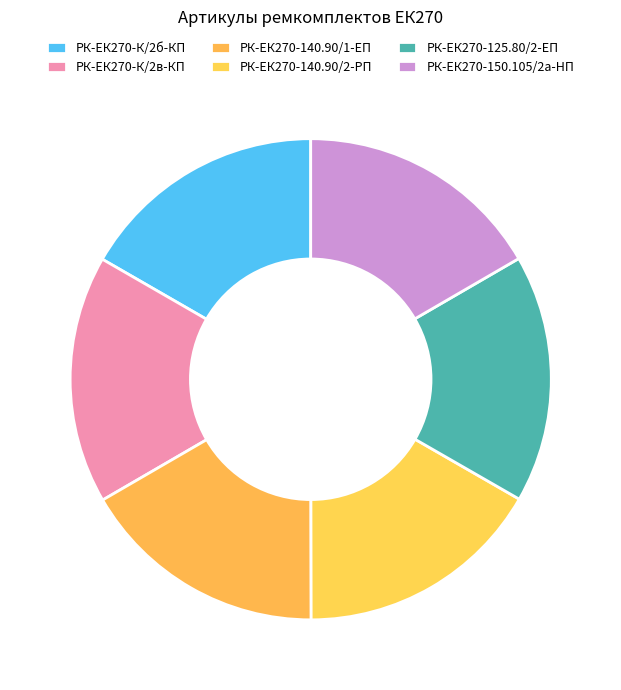

How many segments does this pie chart have?

6